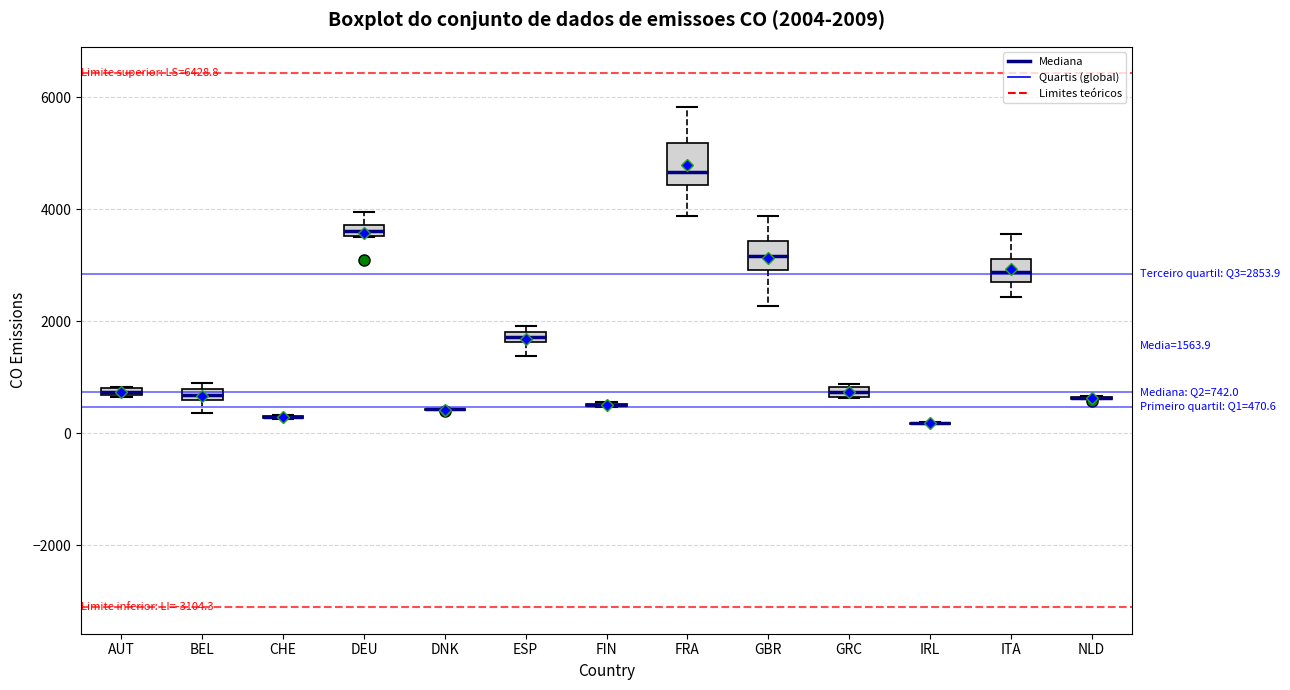

Comparing the boxes themselves (not the whiskers), which one is the tallest?

FRA